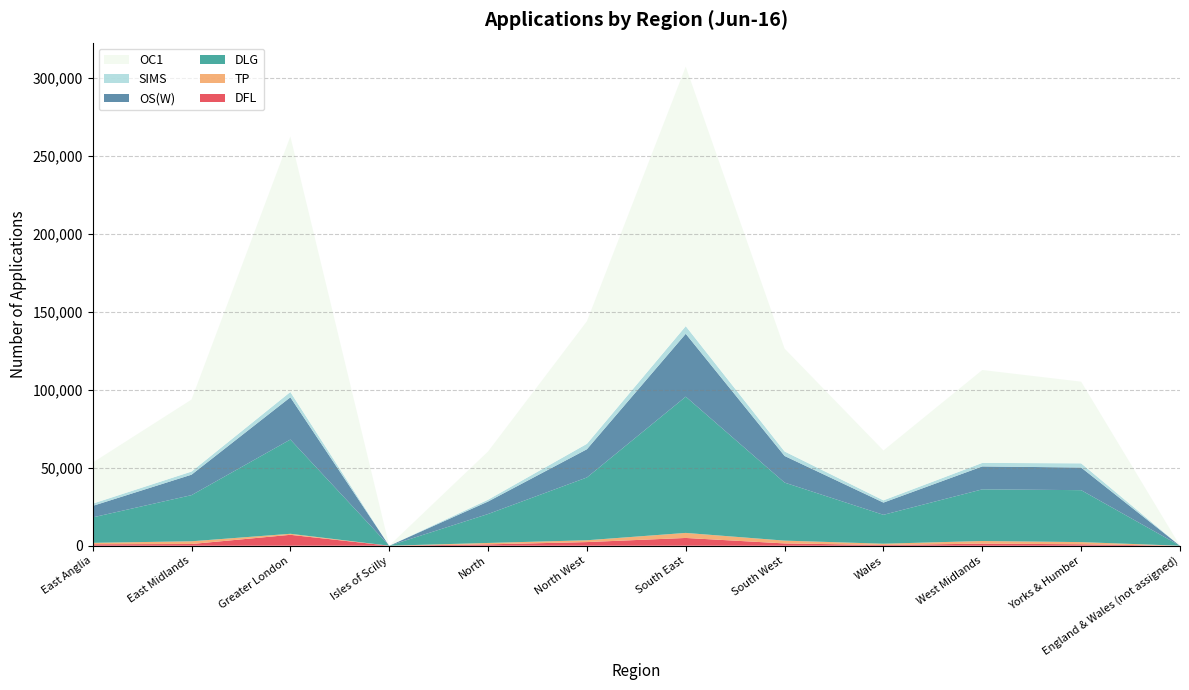

Reading left to right, list all the values displayed in this chart.

DFL: East Anglia=931	East Midlands=1093	Greater London=6997	Isles of Scilly=0	North=865	North West=2329	South East=4977	South West=1470	Wales=453	West Midlands=1337	Yorks & Humber=916	England & Wales (not assigned)=0
TP: East Anglia=916	East Midlands=1751	Greater London=658	Isles of Scilly=1	North=901	North West=1175	South East=3238	South West=1799	Wales=831	West Midlands=1689	Yorks & Humber=1398	England & Wales (not assigned)=0
DLG: East Anglia=16324	East Midlands=29612	Greater London=60487	Isles of Scilly=8	North=18577	North West=40299	South East=87453	South West=37238	Wales=18541	West Midlands=33148	Yorks & Humber=33340	England & Wales (not assigned)=0
OS(W): East Anglia=7379	East Midlands=13127	Greater London=27120	Isles of Scilly=4	North=8005	North West=18108	South East=40345	South West=17092	Wales=7851	West Midlands=14714	Yorks & Humber=14525	England & Wales (not assigned)=0
SIMS: East Anglia=1455	East Midlands=2017	Greater London=3416	Isles of Scilly=1	North=1178	North West=3477	South East=4909	South West=2885	Wales=1450	West Midlands=2259	Yorks & Humber=2699	England & Wales (not assigned)=0
OC1: East Anglia=26319	East Midlands=46201	Greater London=163996	Isles of Scilly=25	North=30967	North West=78691	South East=166580	South West=66025	Wales=31996	West Midlands=59631	Yorks & Humber=52409	England & Wales (not assigned)=3